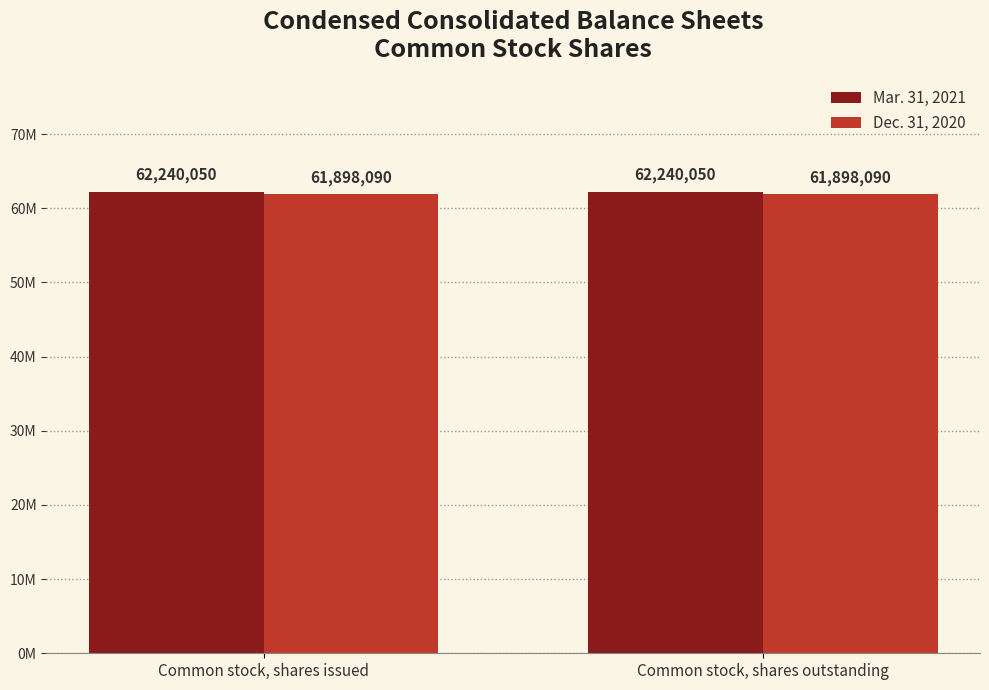

Rank the series at Common stock, shares issued from highest to lowest value.

Mar. 31, 2021, Dec. 31, 2020